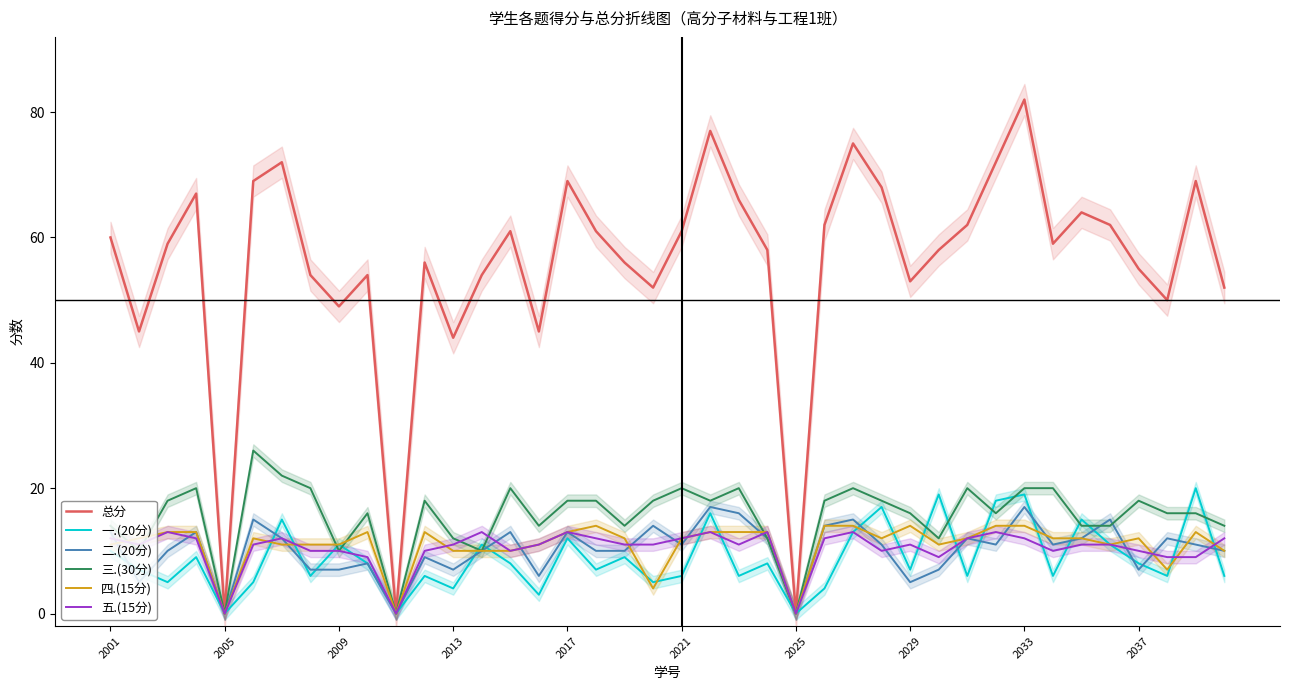

Count the number of categories in the chart.

40